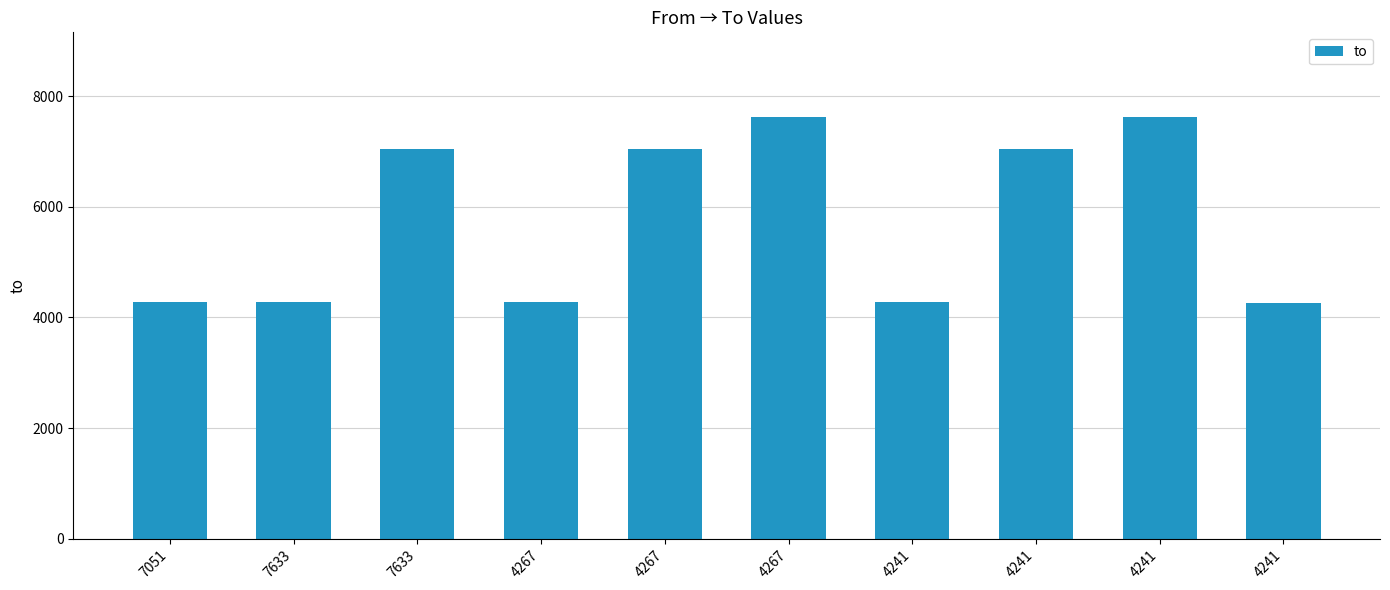

What is the label of the 5th bar from the right?

4267